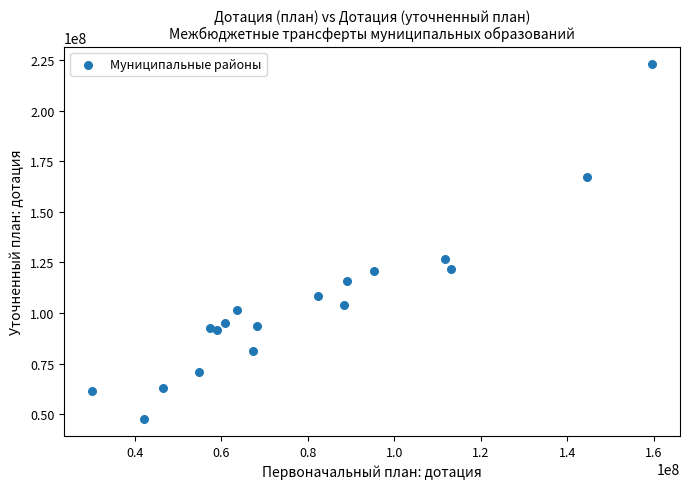

What is the range of Y values (max minus min)?

175123053